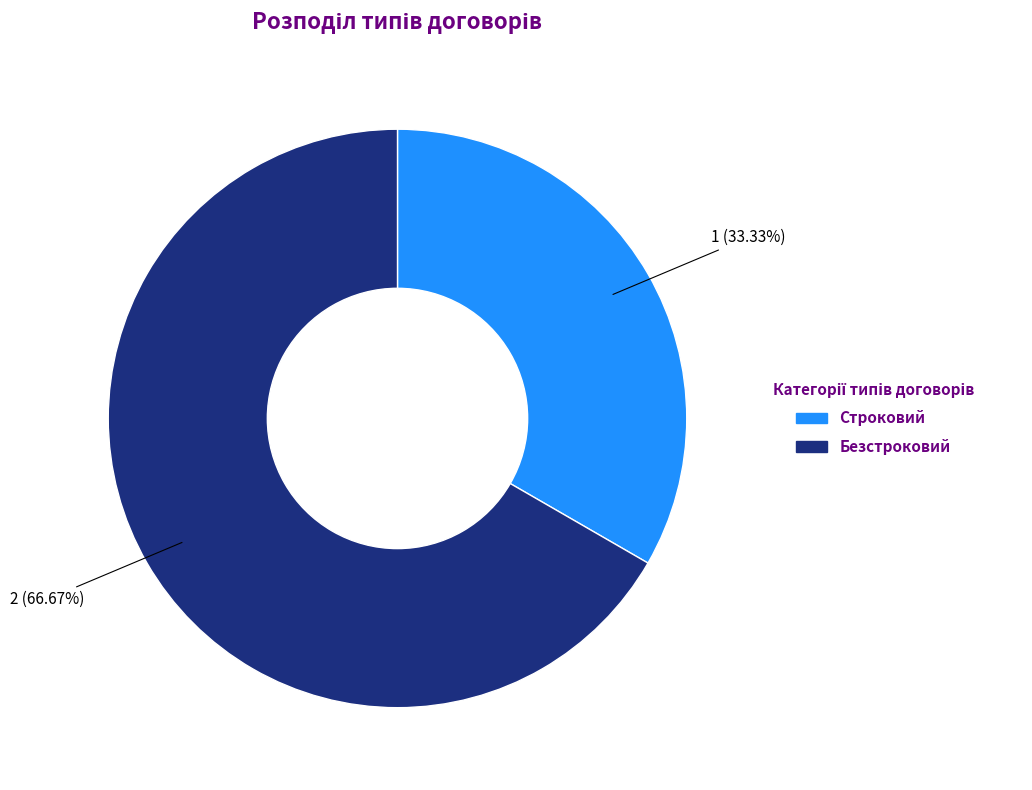

To the nearest percent, what is the difference between the Строковий and Безстроковий slice percentages?

33%